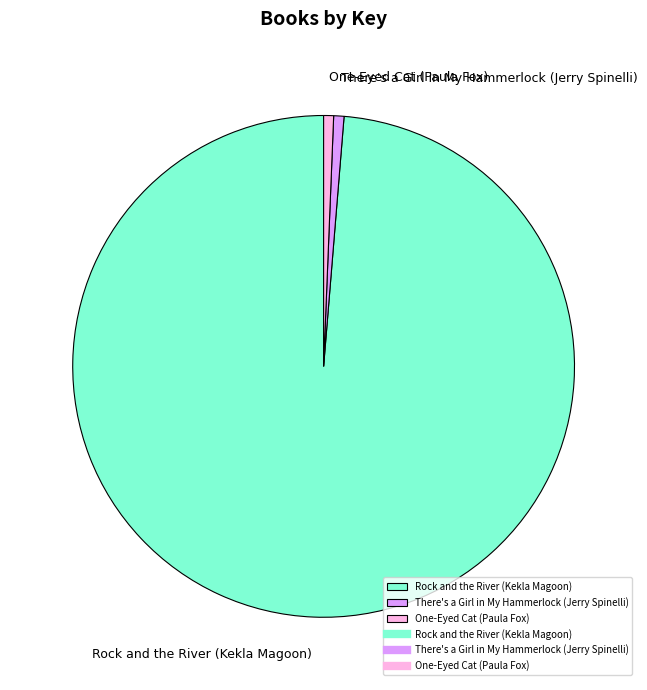

What is the largest slice in the pie chart?

Rock and the River (Kekla Magoon)